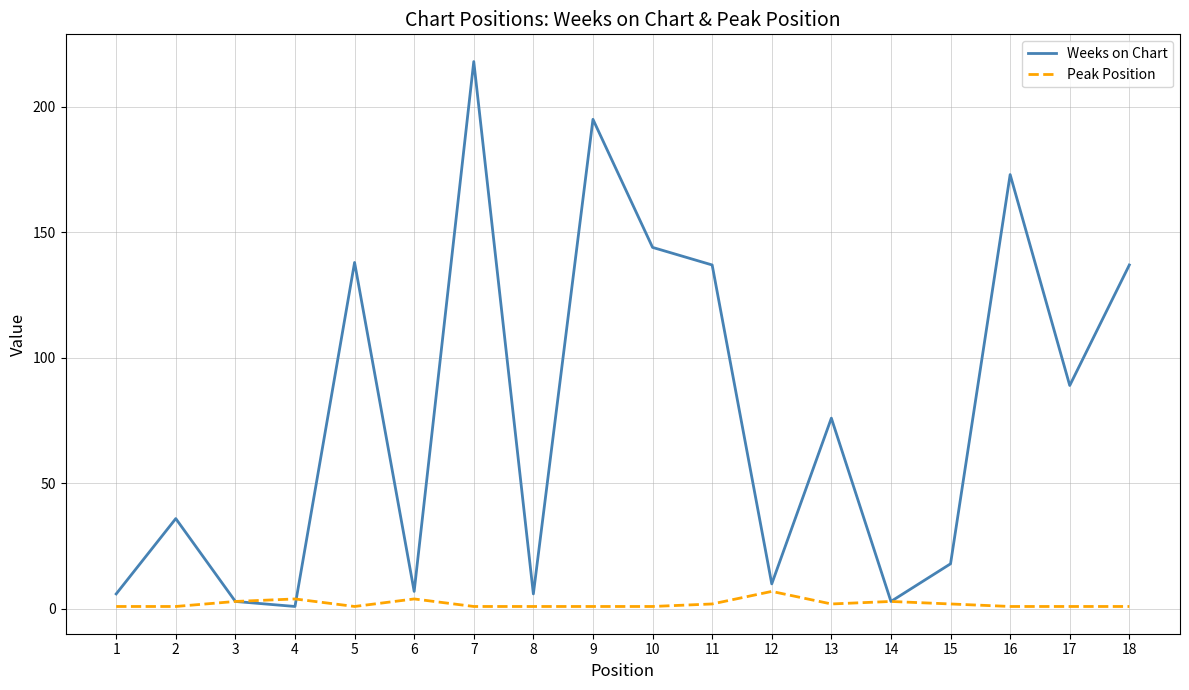

Between 5 and 9, which series saw the biggest shift?

Weeks on Chart